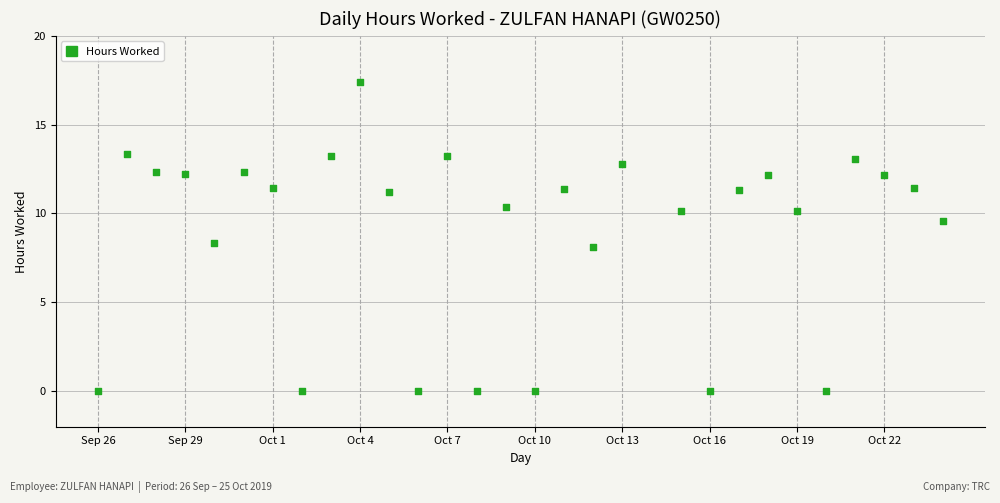

What is the range of X values (max minus min)?

29.0